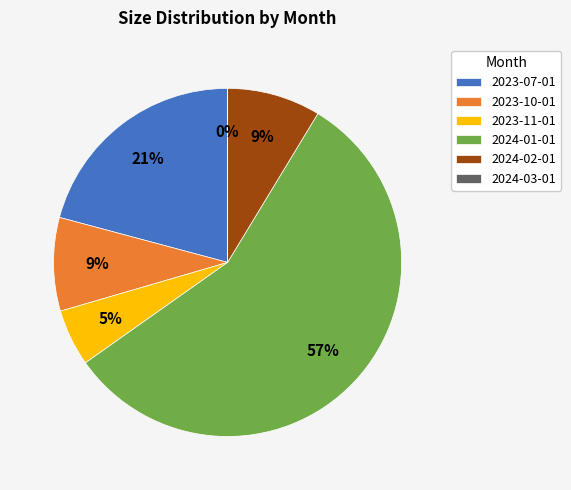

Which slice is the largest?

2024-01-01